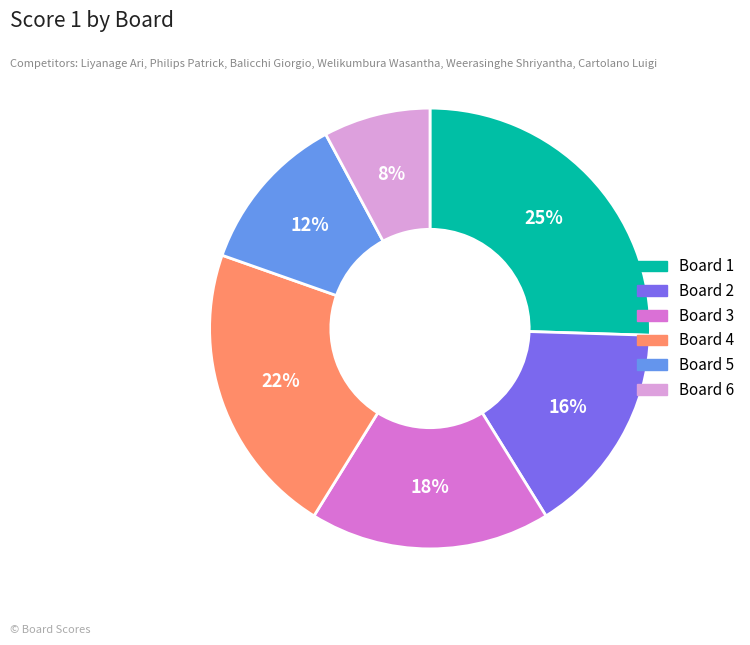

Count the number of slices in the pie.

6